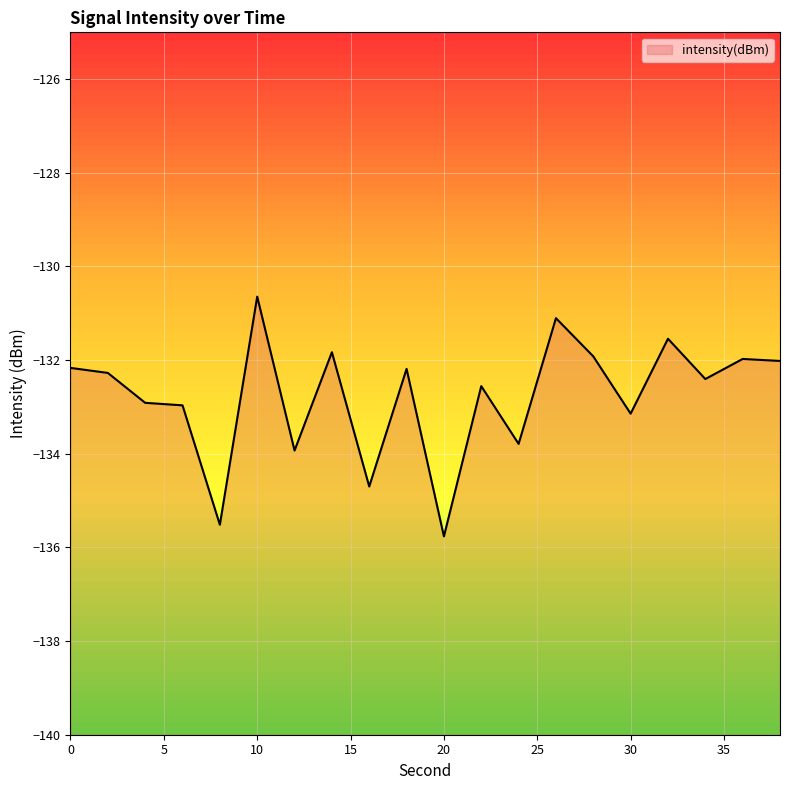

List the labels in order of value, smallest first.

20, 8, 16, 12, 24, 30, 6, 4, 22, 34, 2, 18, 0, 38, 36, 28, 14, 32, 26, 10